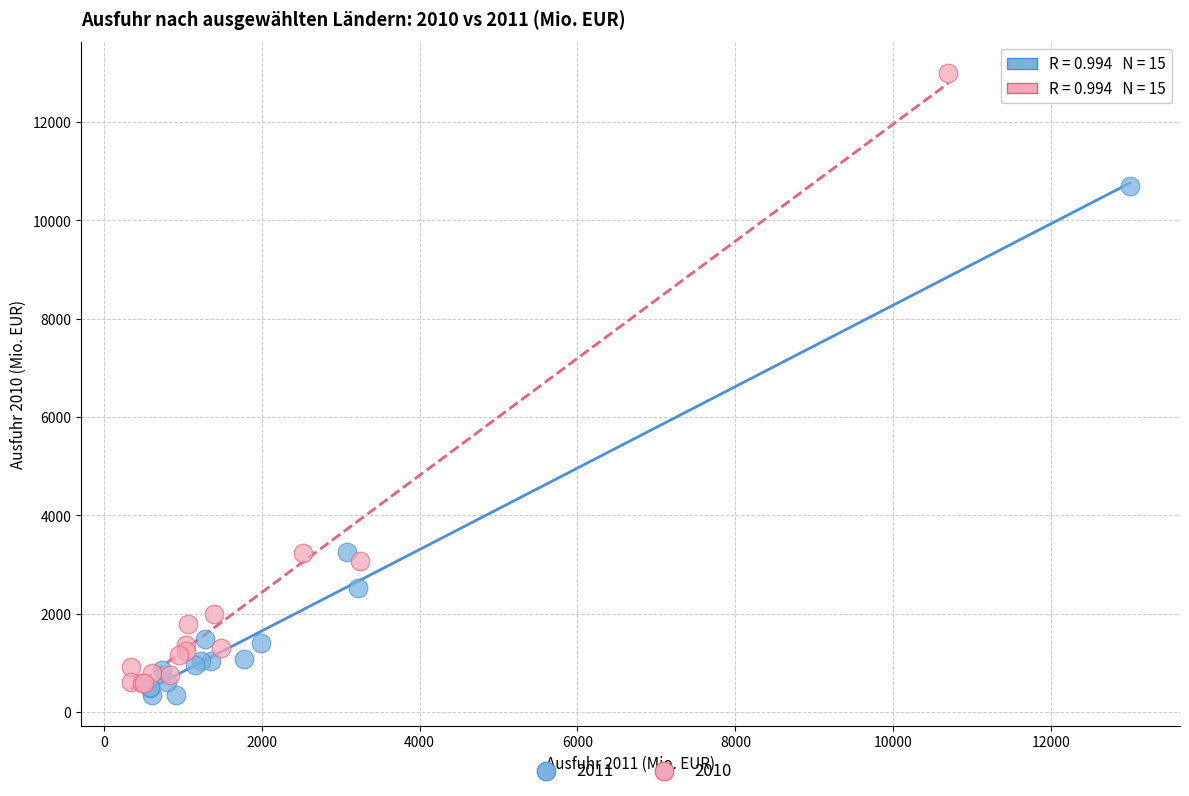

Which series contains the highest Y value?

2010